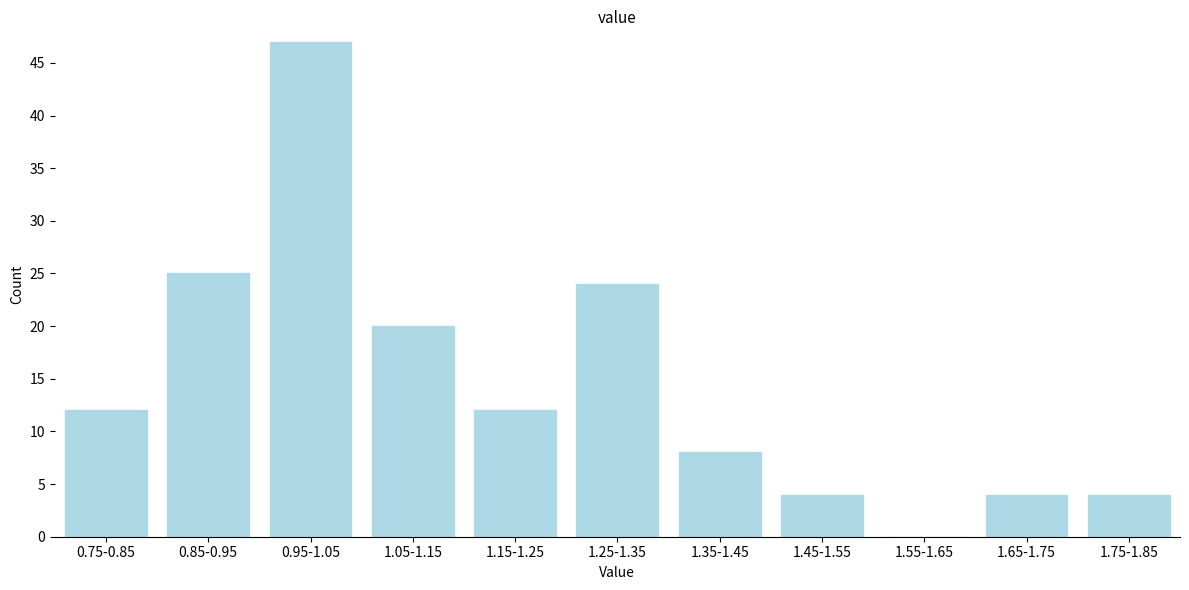

Reading left to right, what are all the values shown in this chart?

0.75-0.85=12	0.85-0.95=25	0.95-1.05=47	1.05-1.15=20	1.15-1.25=12	1.25-1.35=24	1.35-1.45=8	1.45-1.55=4	1.55-1.65=0	1.65-1.75=4	1.75-1.85=4